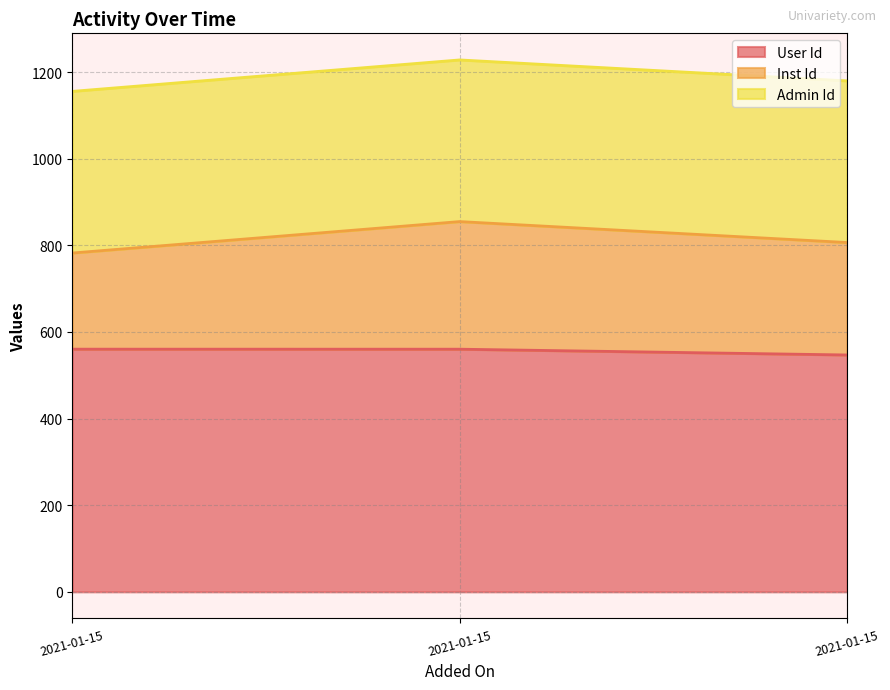

What is the sum of the User Id values at 2021-01-15 and 2021-01-15?

1120.6